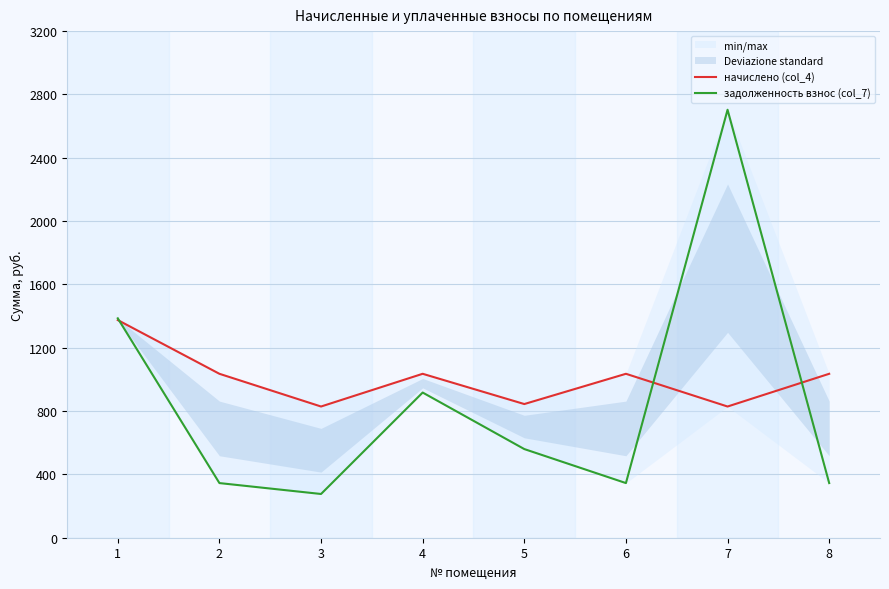

List the labels in order of начислено (col_4) value, largest first.

1, 2, 4, 6, 8, 5, 3, 7